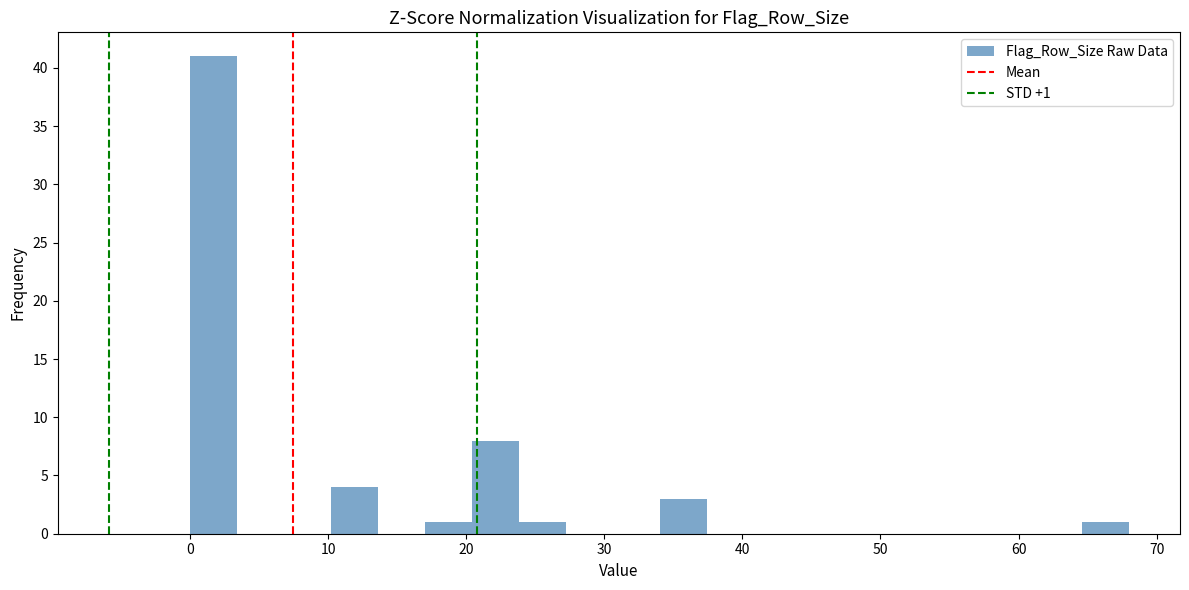

Around what value on the x-axis is the tallest bar? Give the approximate position of its centre, as read against the axis.

2